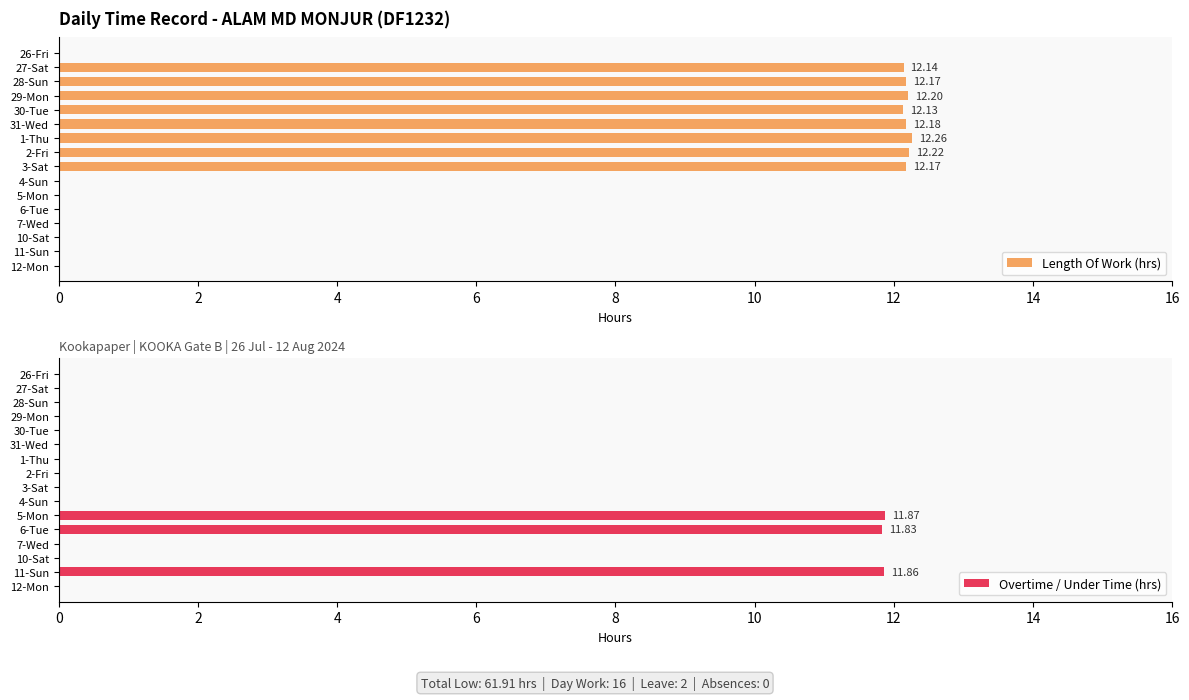

What is the sum of all Length Of Work (hrs) values?

97.5